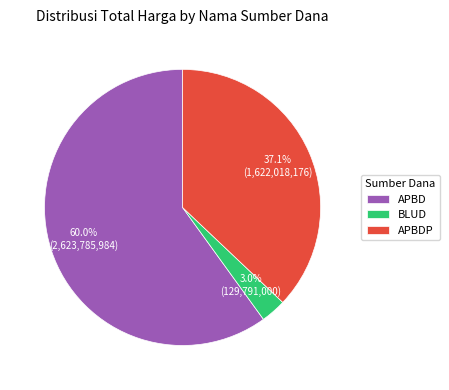

To the nearest percent, what is the difference between the largest and smallest slice percentages?

57%